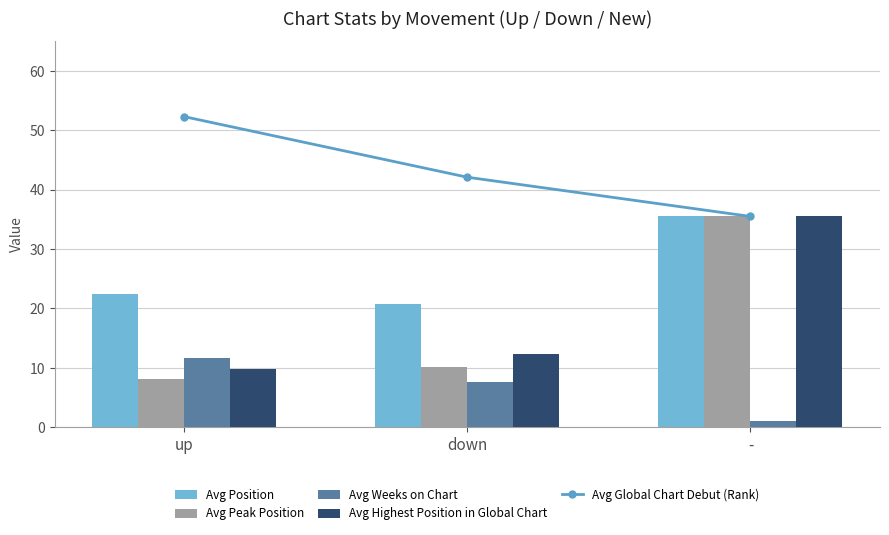

Where is Avg Highest Position in Global Chart nearest to the value 22?

down